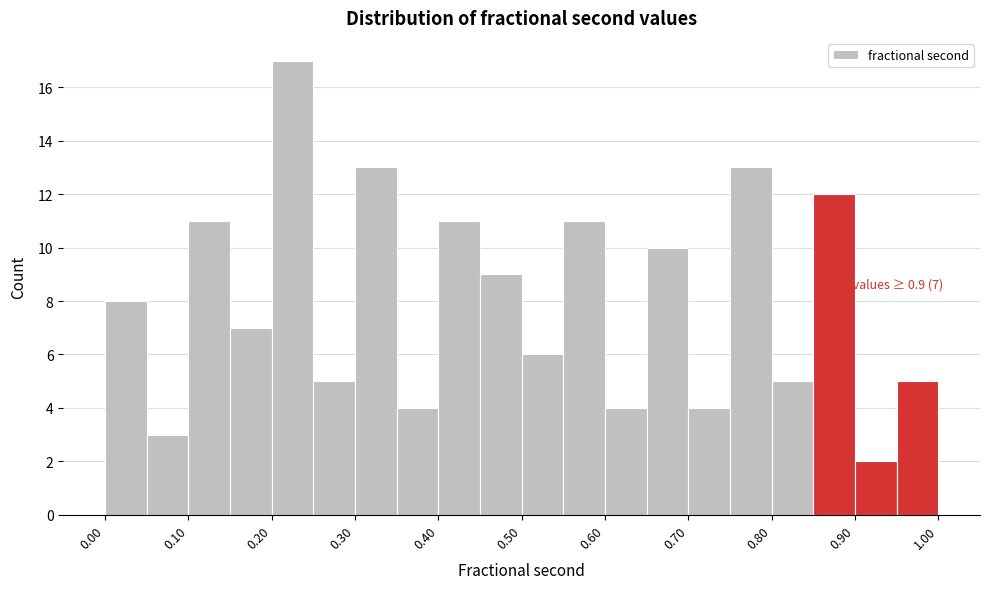

Which range on the x-axis has the tallest bar?

0.20 to 0.25